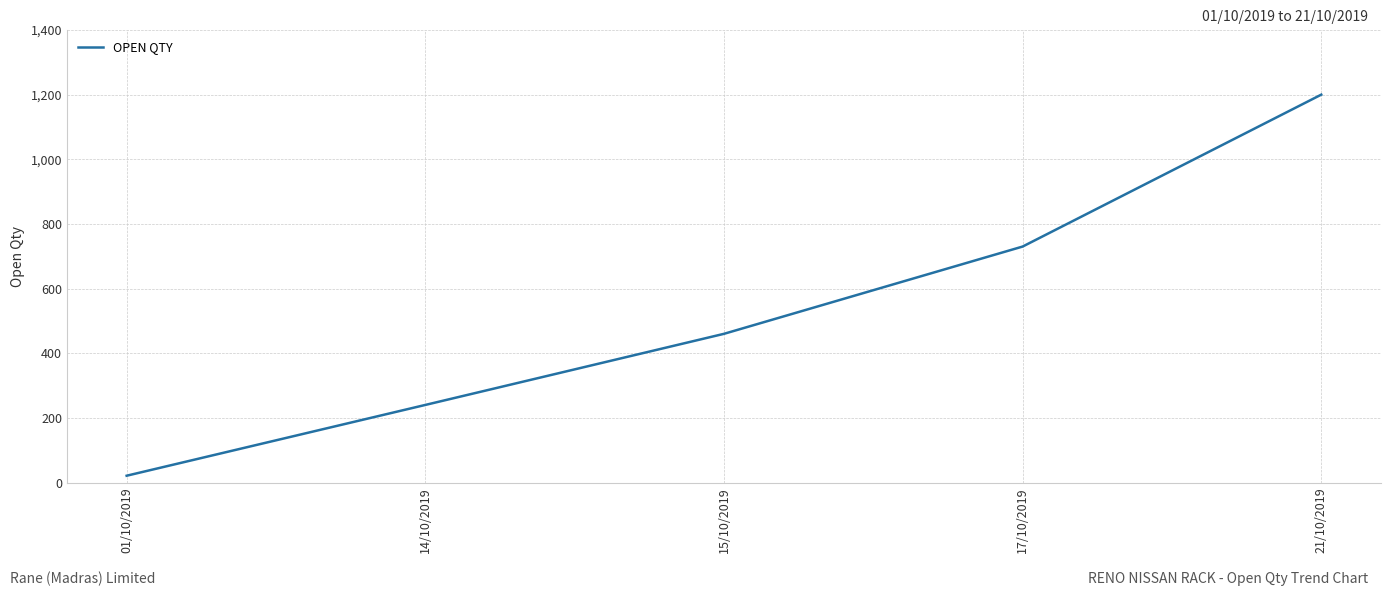

What is the difference between the values at 01/10/2019 and 15/10/2019?

439